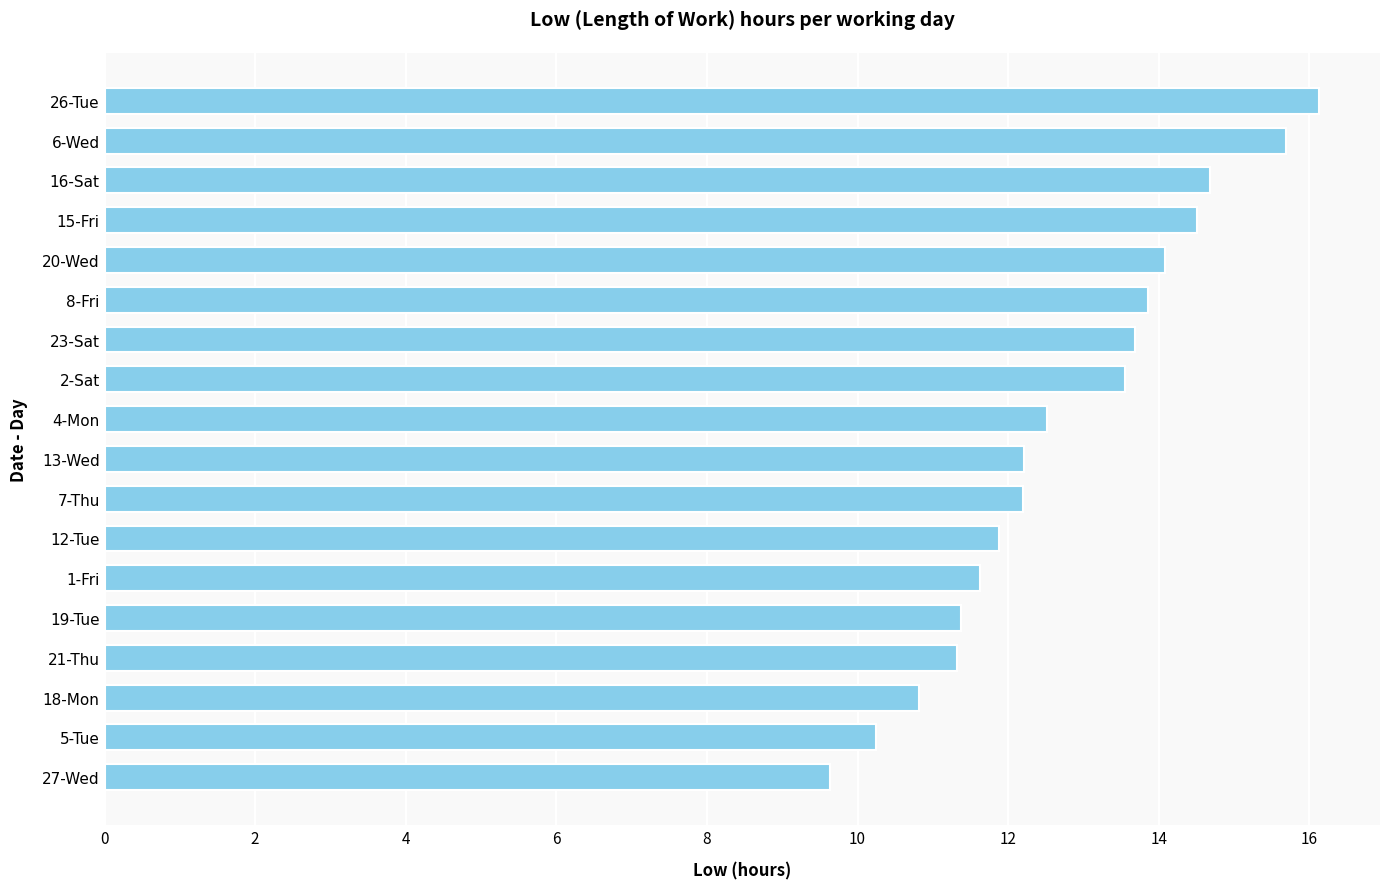

Are the bars grouped side by side (vs. stacked)?

No